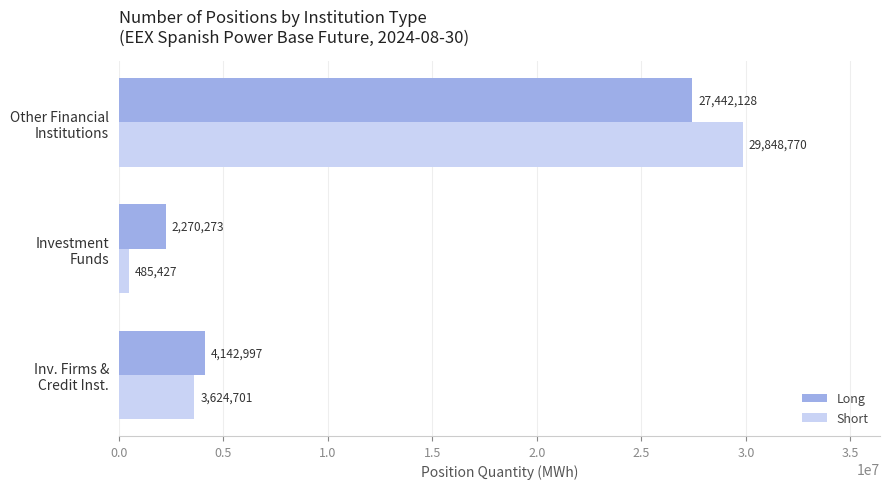

What are all the series names shown in the legend?

Long, Short